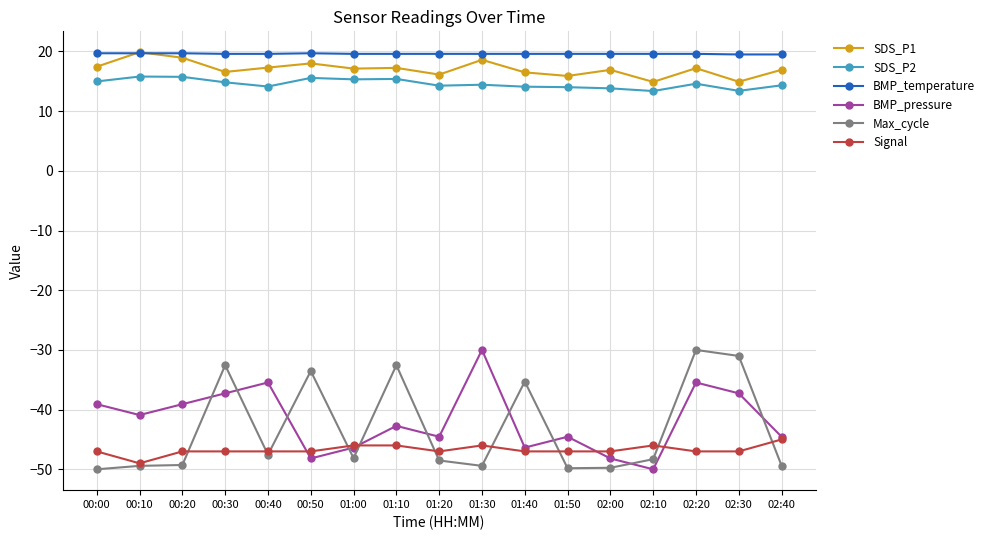

At how many categories does at least one series exceed 4?

17